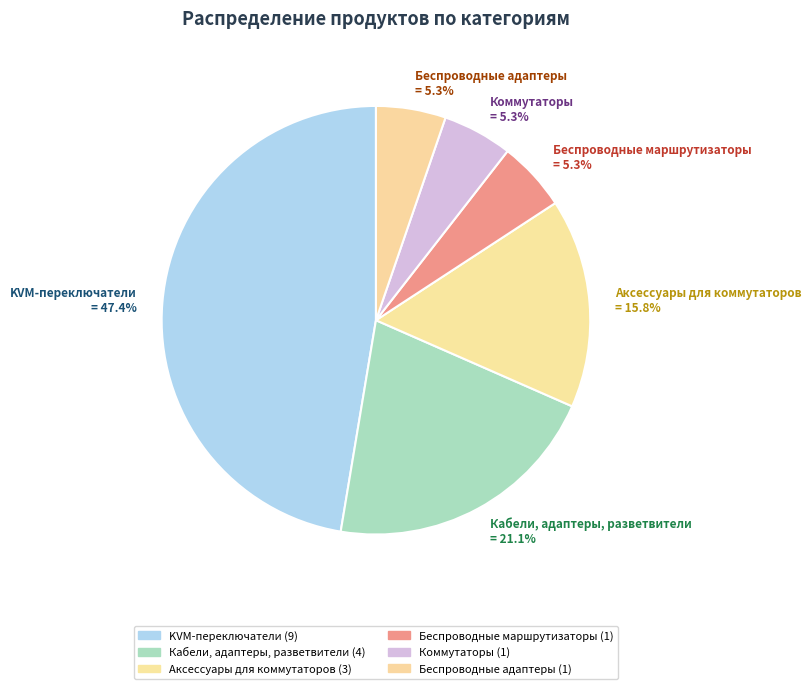

Approximately how many times larger is the value at Коммутаторы compared to KVM-переключатели?

0.1